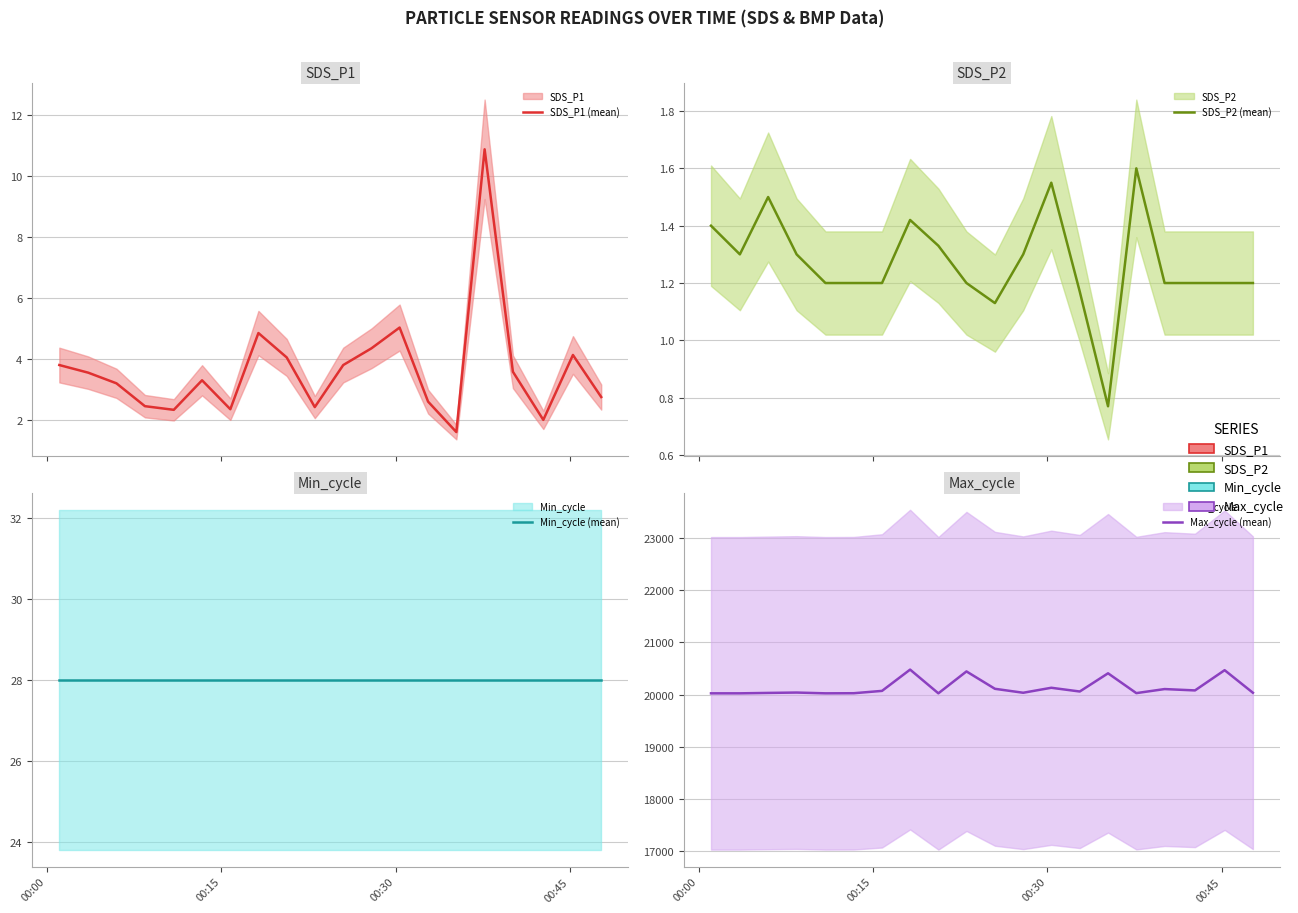

True or false: SDS_P1 (mean) has more than 2 points higher than both neighbors.

True